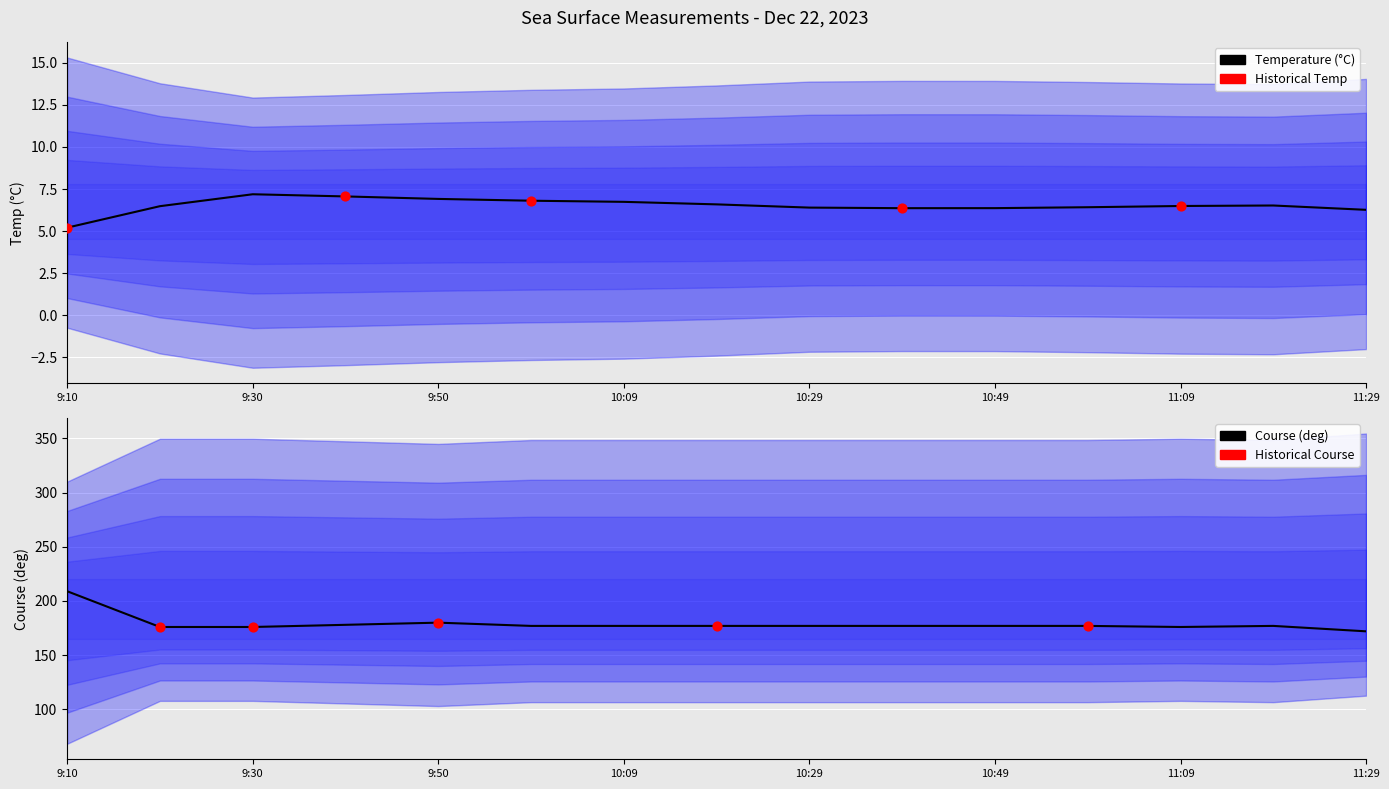

What is the total value across all series at 9:59?

183.8